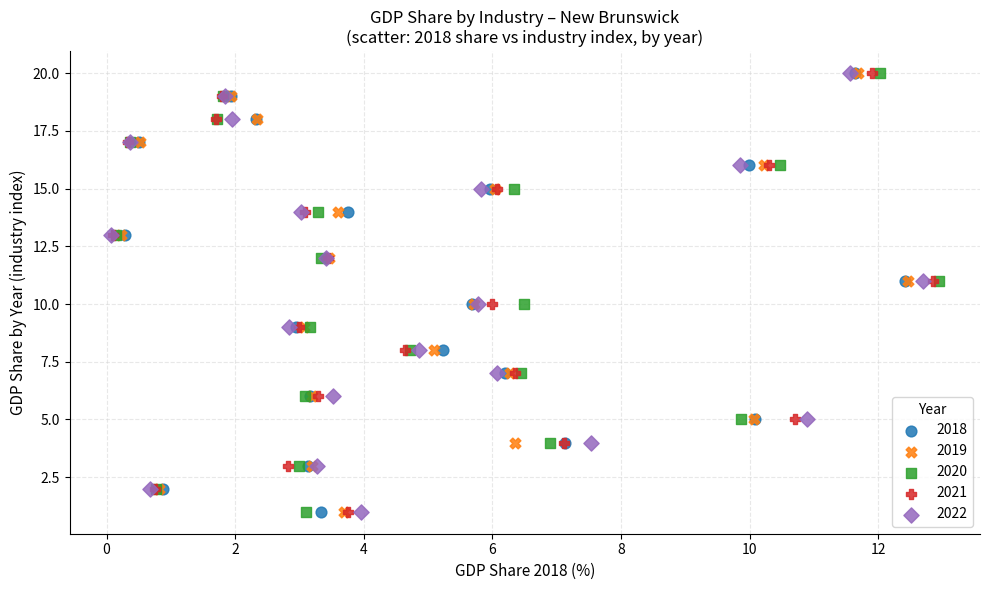

What are all the series names shown in the legend?

2018, 2019, 2020, 2021, 2022